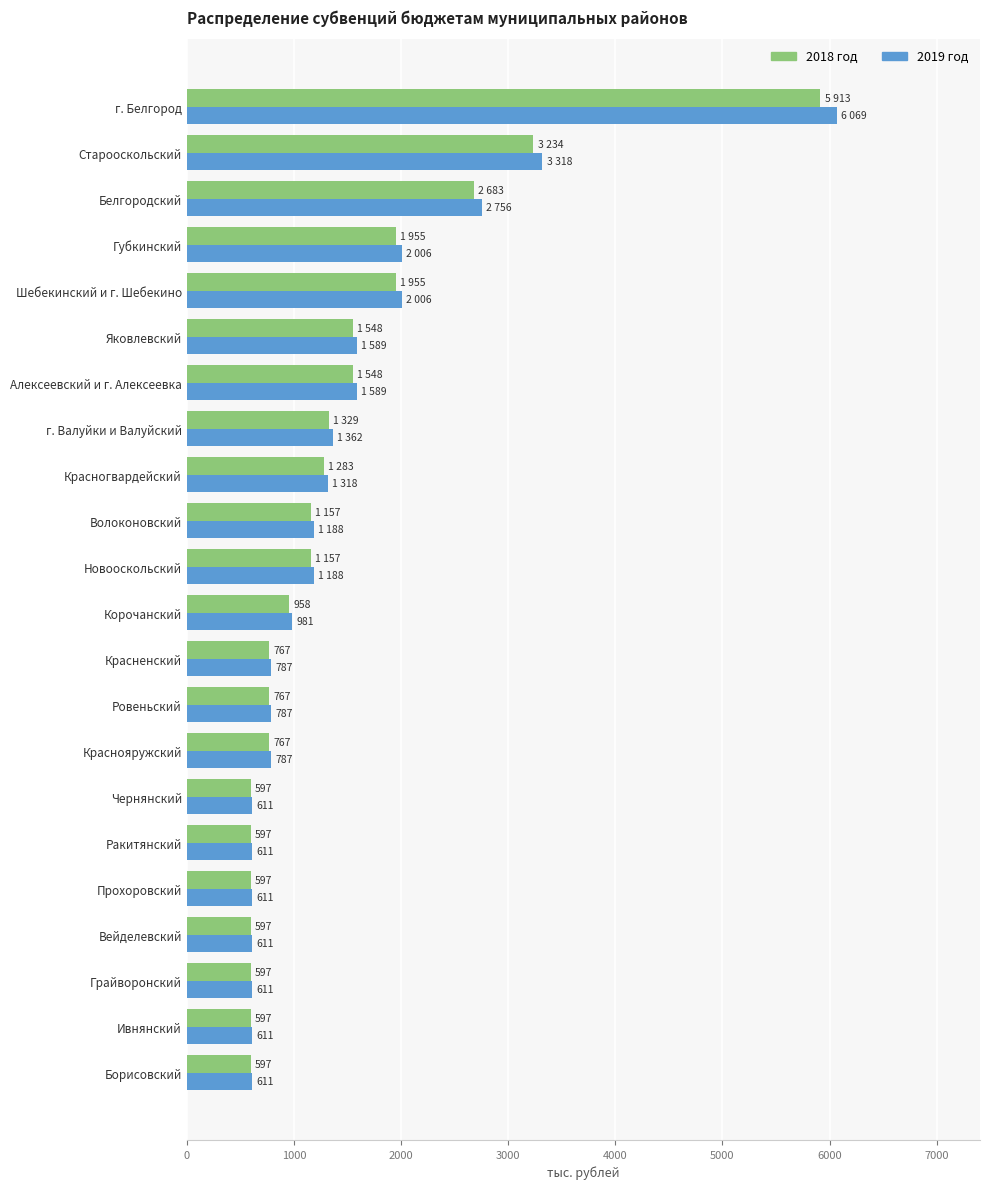

Read the 2019 год value at г. Белгород, to the nearest 50.

6050